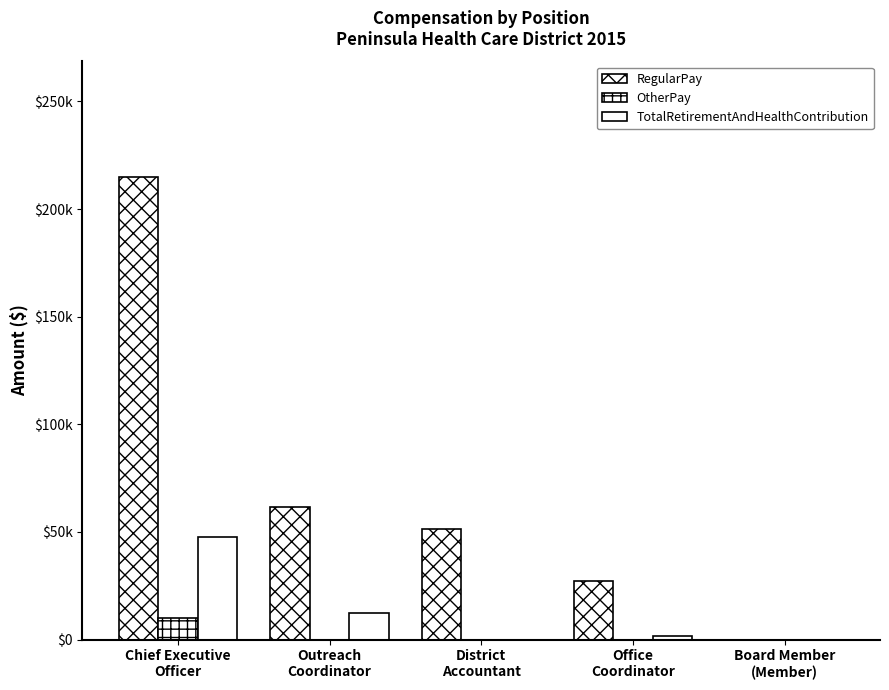

How many values in the RegularPay series exceed 51573?

2